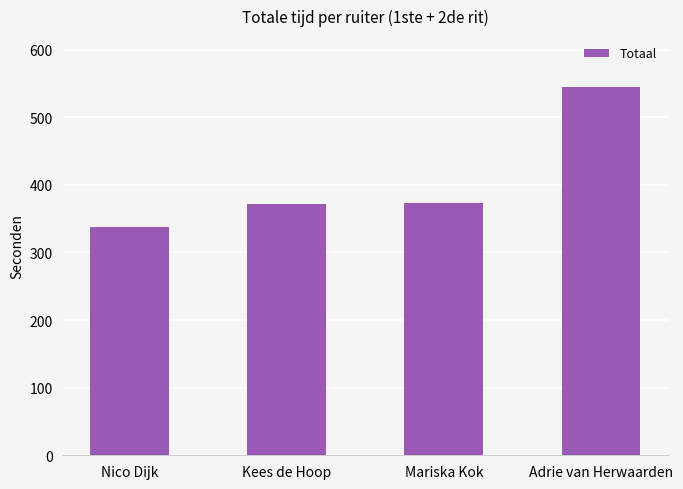

What is the label of the 1st bar from the left?

Nico Dijk